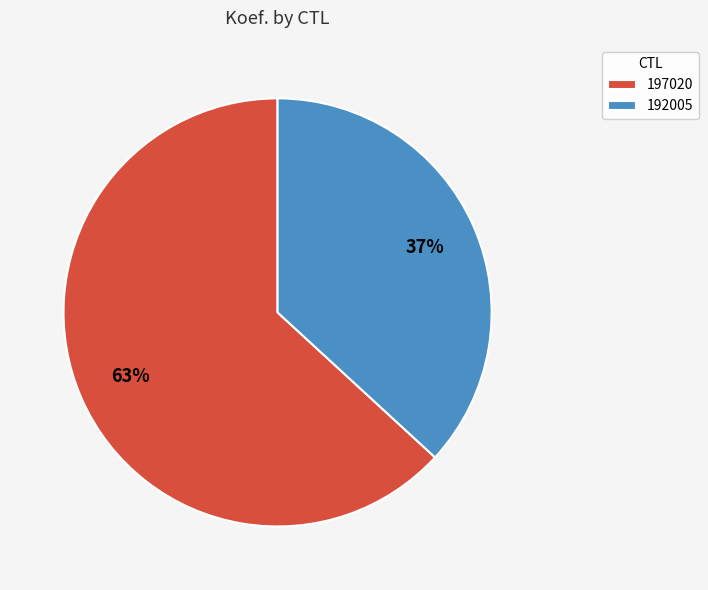

True or false: 197020 accounts for 50% of the total.

False